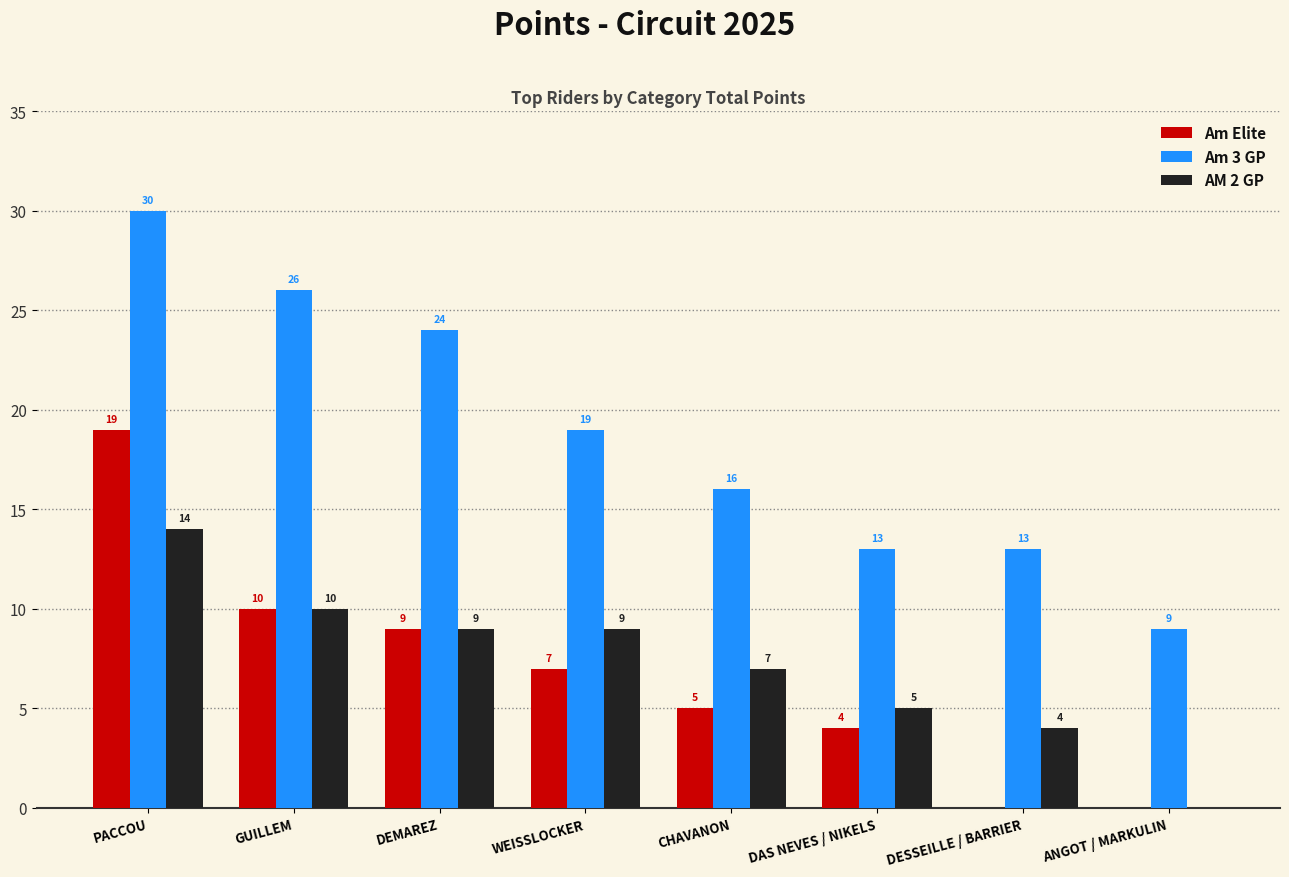

The Am Elite series shows 0 at DESSEILLE / BARRIER. True or false?

True